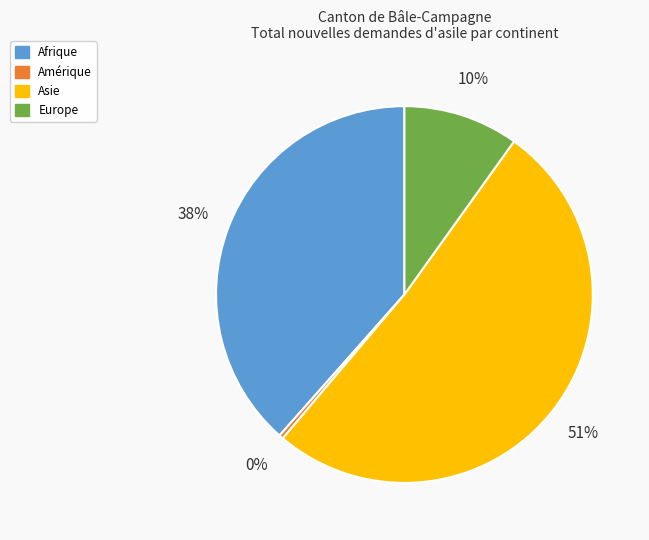

How many segments does this pie chart have?

4